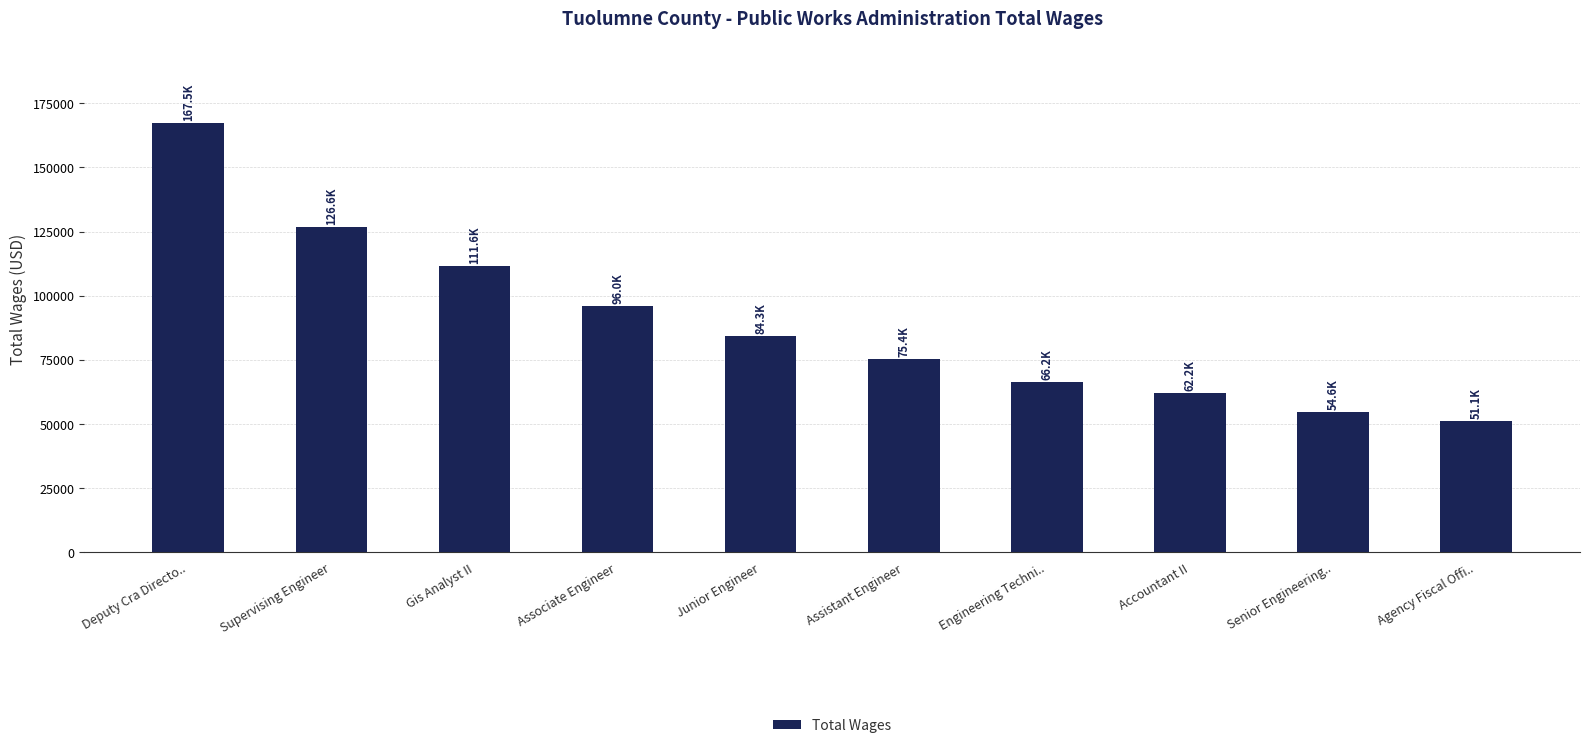

What is the value of the 4th bar from the left?

96001